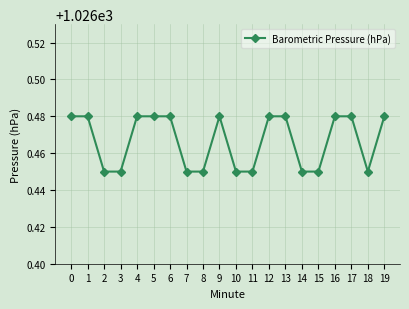

True or false: the data has more than 0 interior local peaks.

True